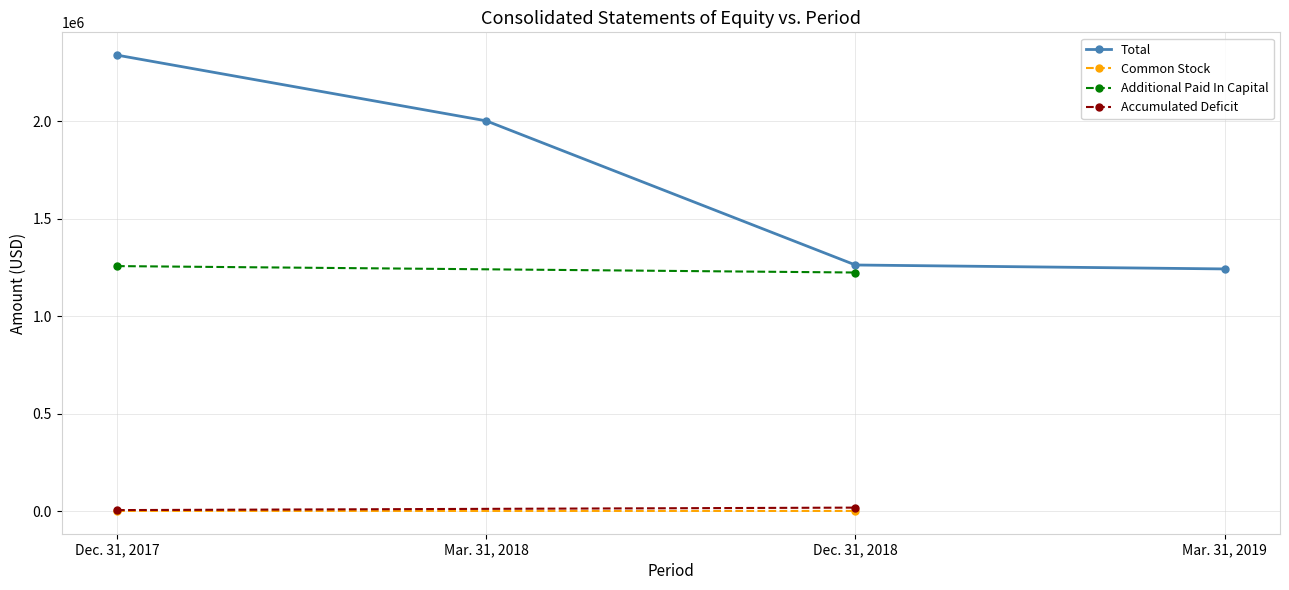

How many values in the Total series are below 2001892?

2